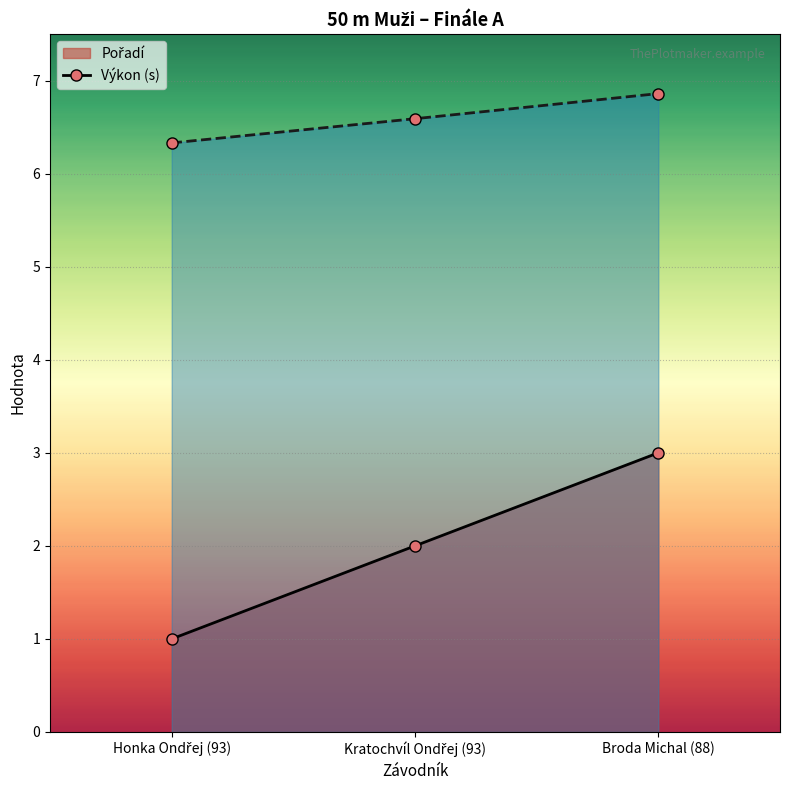

At which category does the chart reach its minimum across all series?

Honka Ondřej (93)